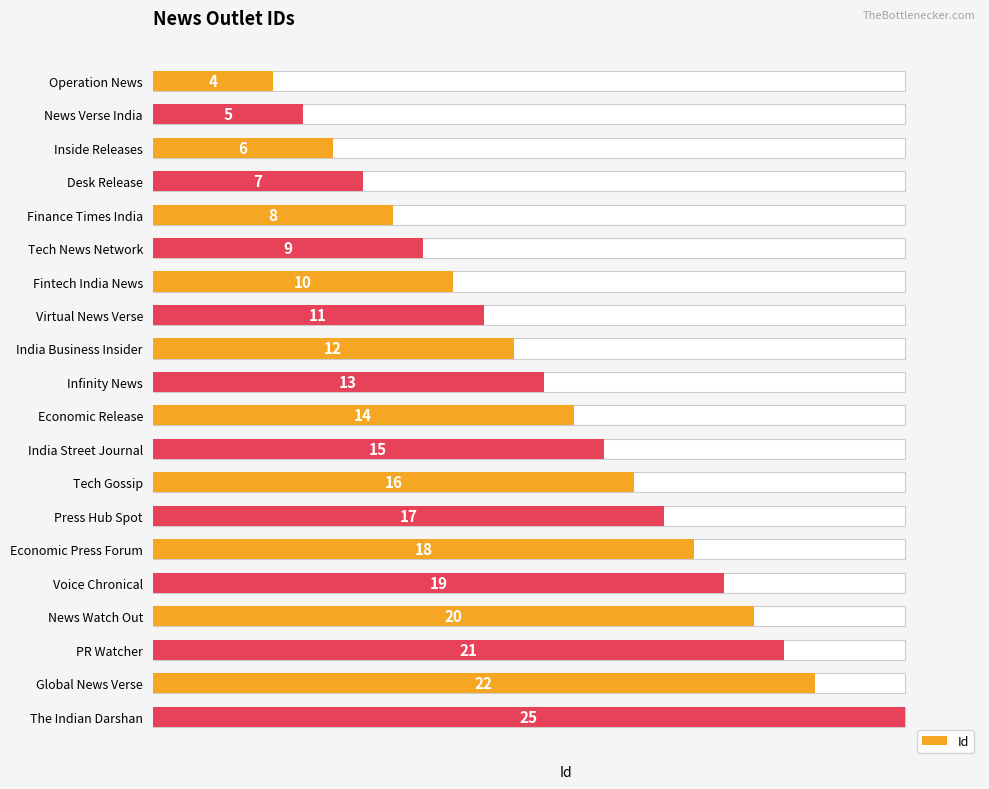

What is the greatest value displayed?

25